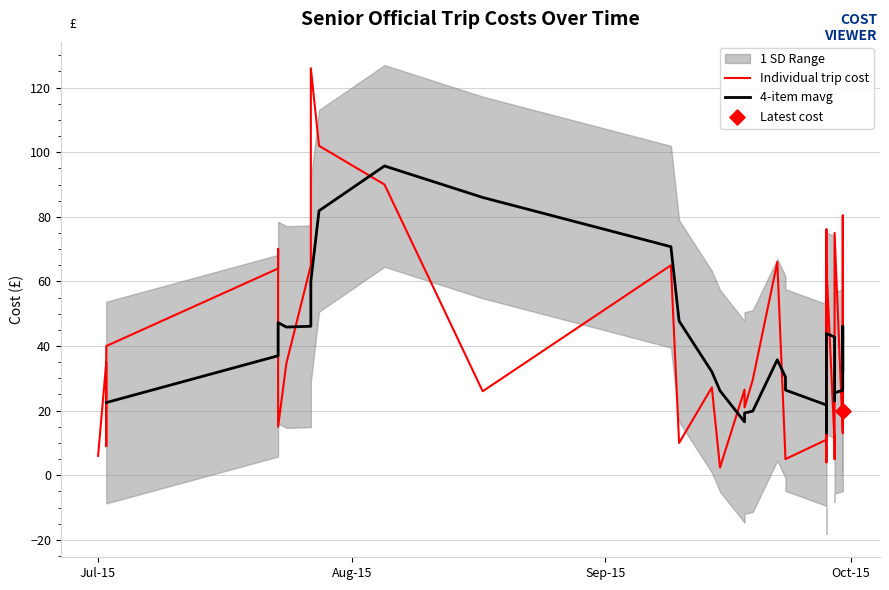

Approximately how many times larger is the value at 3 compared to 16?

2.2